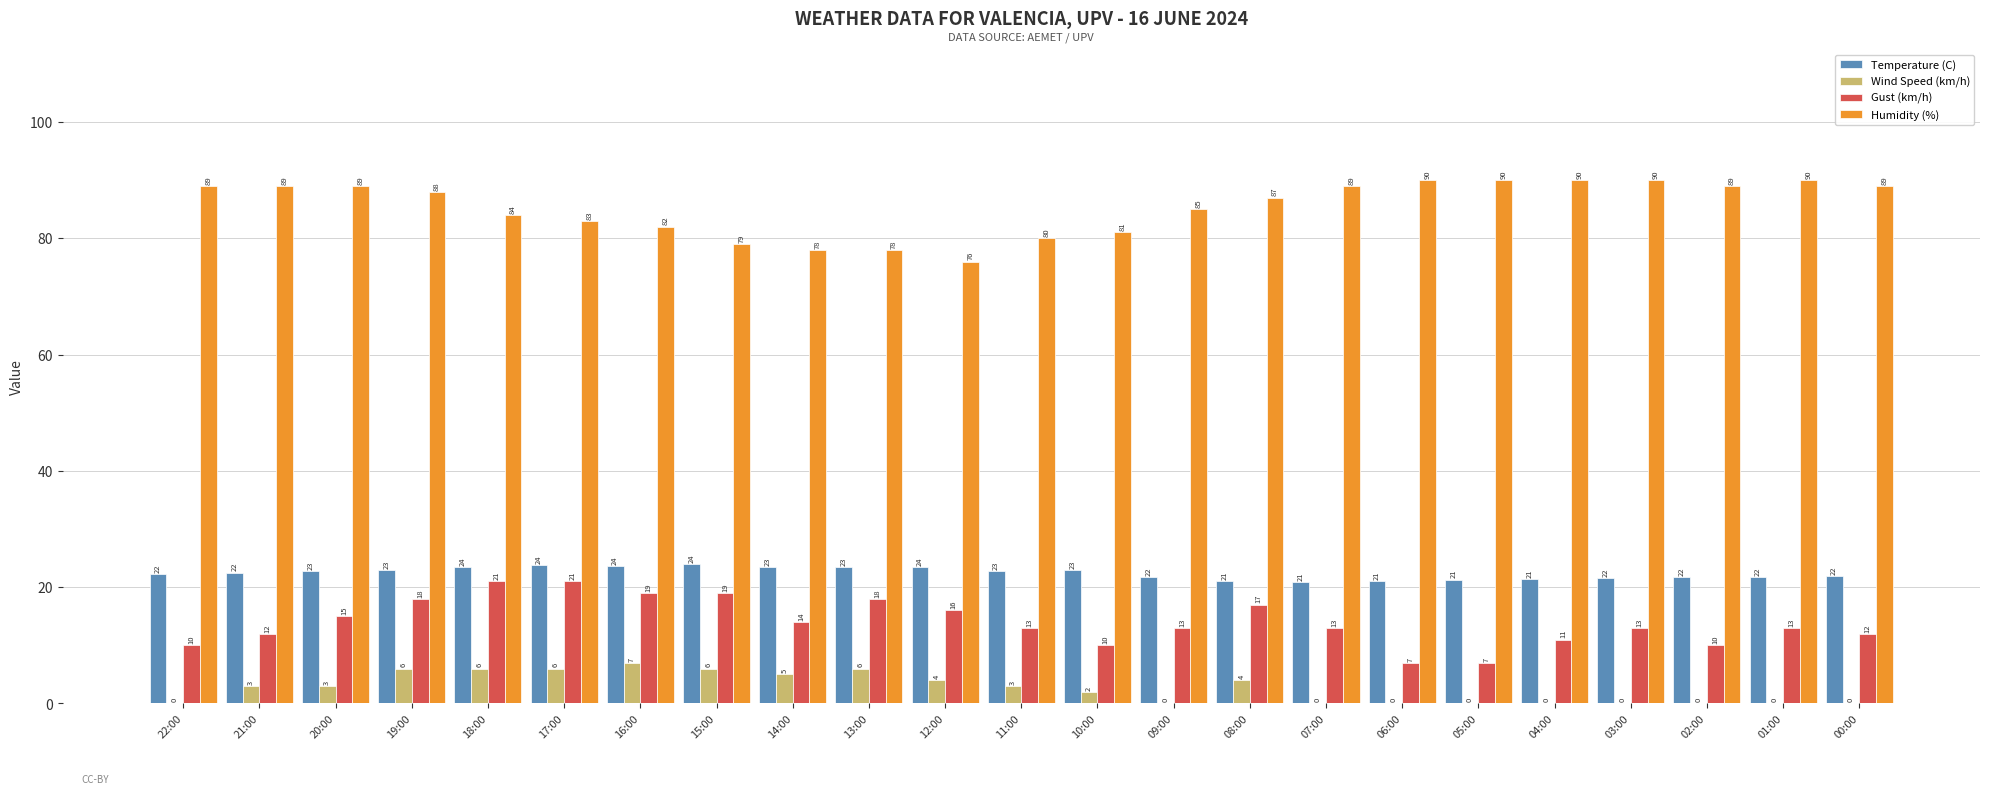

Is the value of Temperature (C) at 11:00 greater than the value of Gust (km/h) at 16:00?

Yes